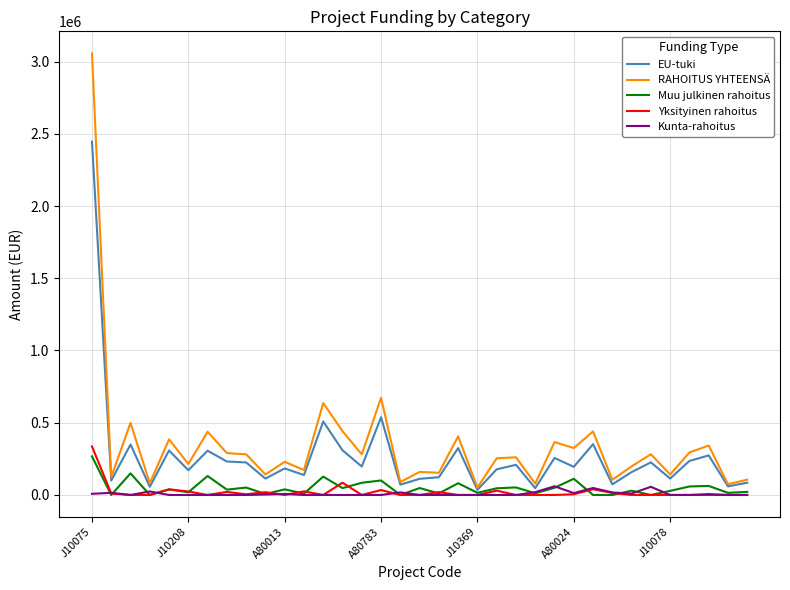

What is the greatest value displayed?

3056122